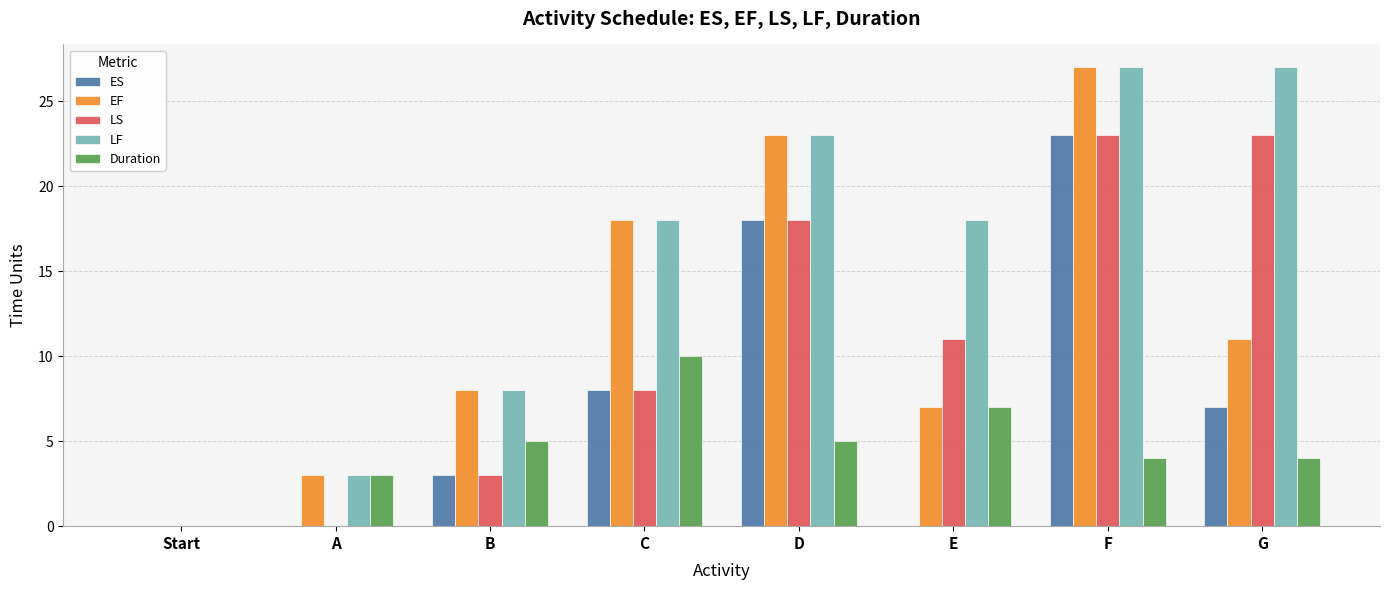

Which series has the largest total across all categories?

LF